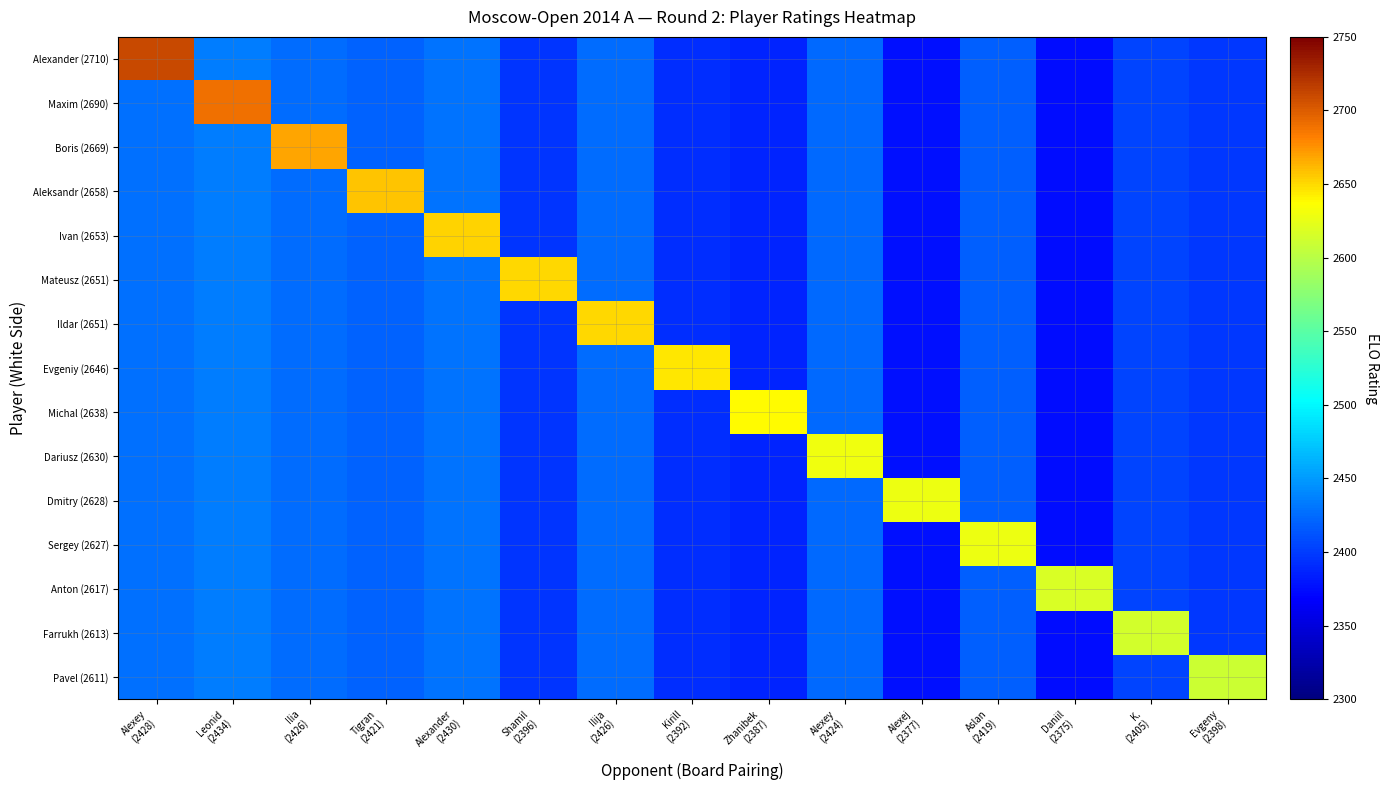

List the series in order of their peak value, lowest first.

Pavel (2611), Farrukh (2613), Anton (2617), Sergey (2627), Dmitry (2628), Dariusz (2630), Michal (2638), Evgeniy (2646), Mateusz (2651), Ildar (2651), Ivan (2653), Aleksandr (2658), Boris (2669), Maxim (2690), Alexander (2710)